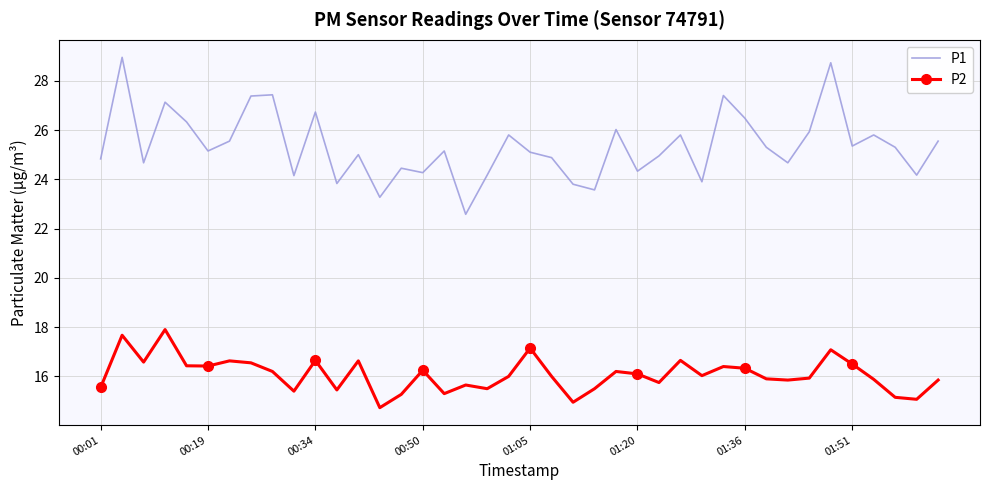

Which series has the largest range (max minus min)?

P1